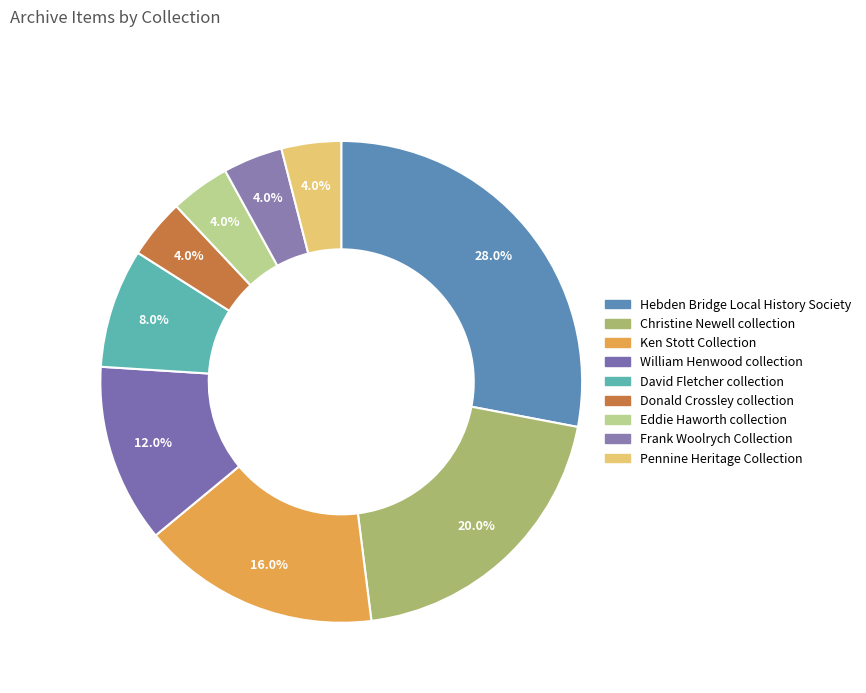

Which category has the smallest portion of the pie?

Donald Crossley collection